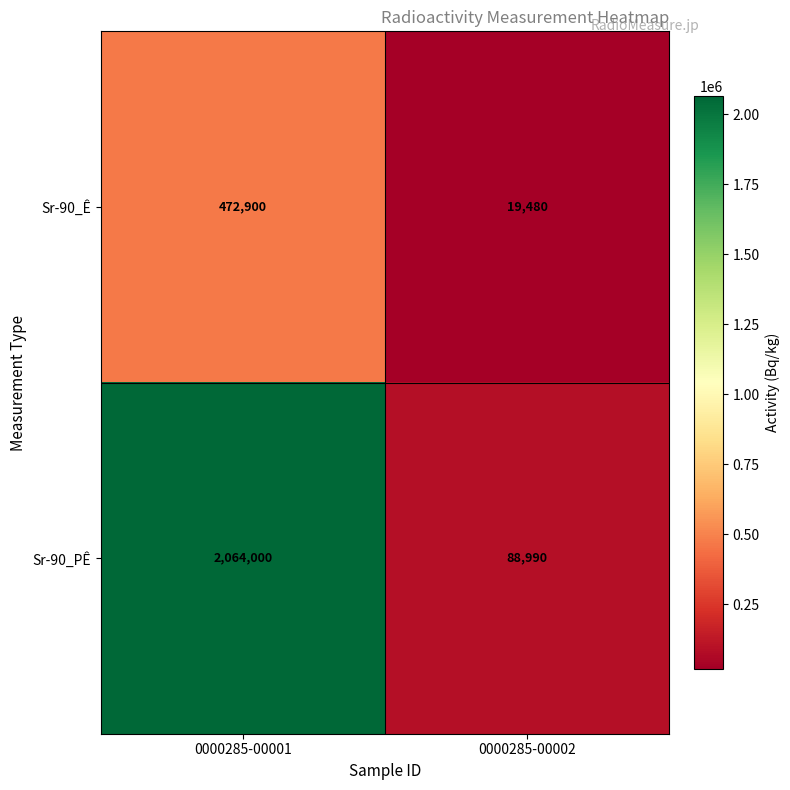

Reading right to left, extract all data points from this chart.

Sr-90_Ê: 19480	472900
Sr-90_PÊ: 88990	2064000